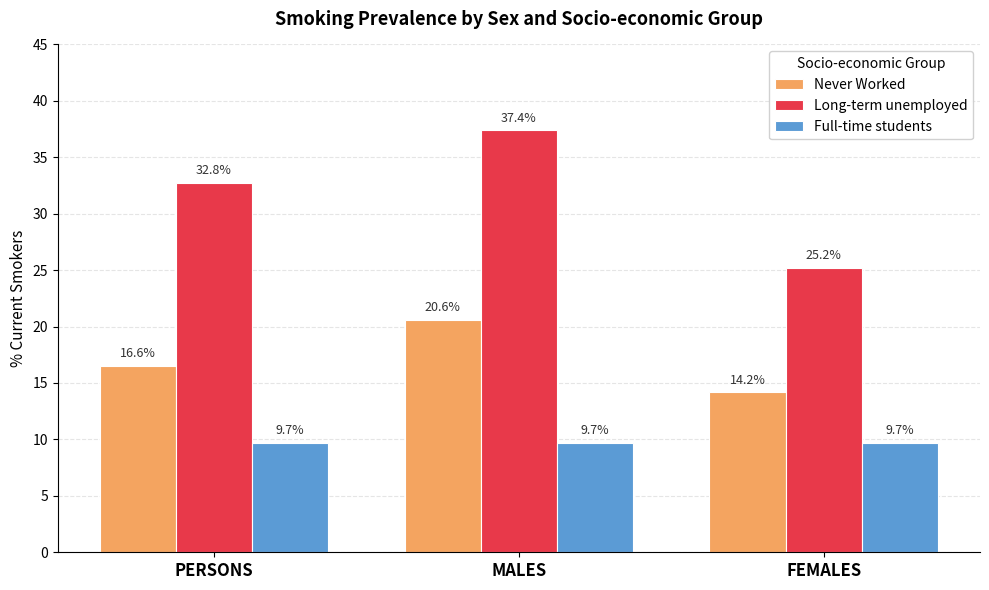

What is the smallest value displayed?

9.7